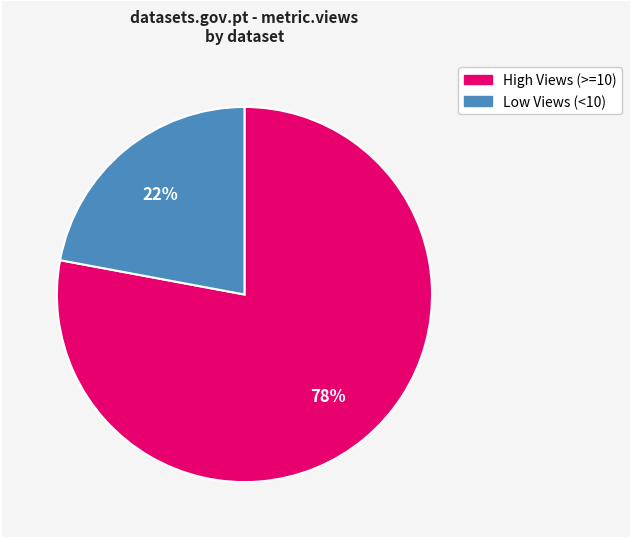

To the nearest percent, what is the average slice percentage?

50%